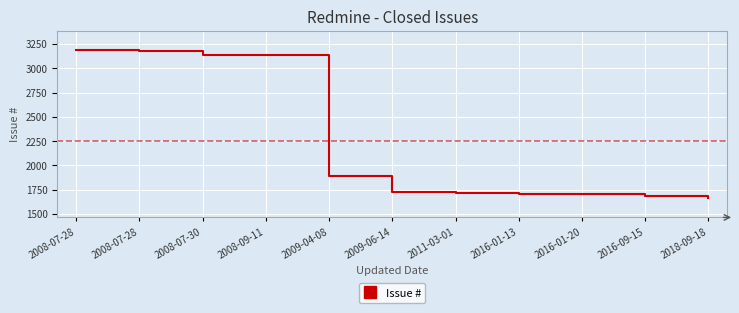

Does the chart have visible grid lines?

Yes